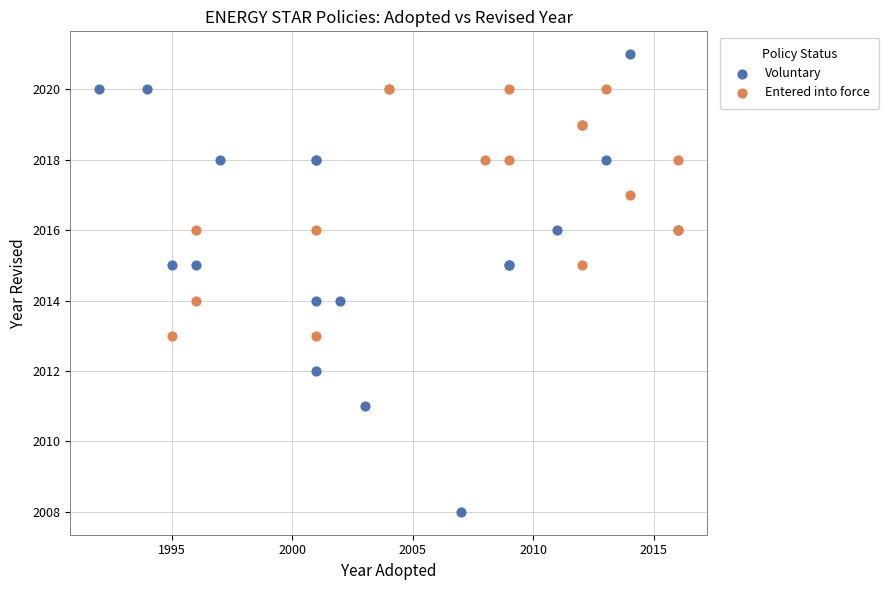

Which series reaches the maximum Y coordinate?

Voluntary